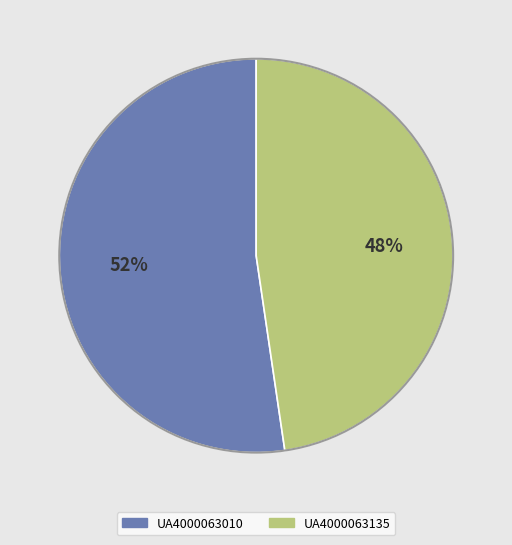

Between UA4000063135 and UA4000063010, which is larger?

UA4000063010